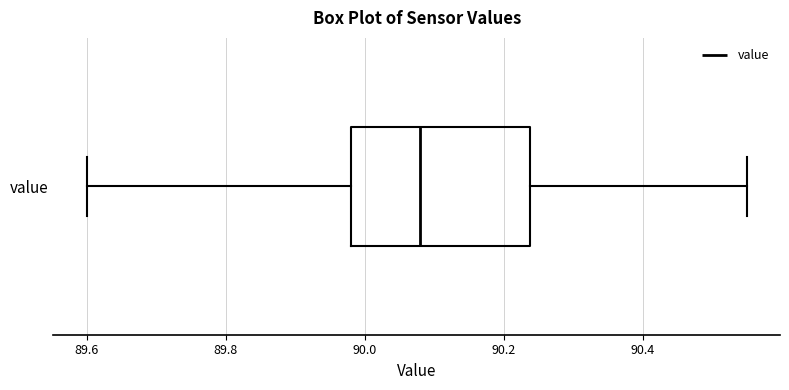

Read this box plot against the x-axis: the position of the median line, the range covered by the box, and the ends of both whiskers. The values are not printed on the chart, so give them approximately, as read against the axis.

median 90.08, box 89.98 to 90.24, whiskers 89.60 to 90.56